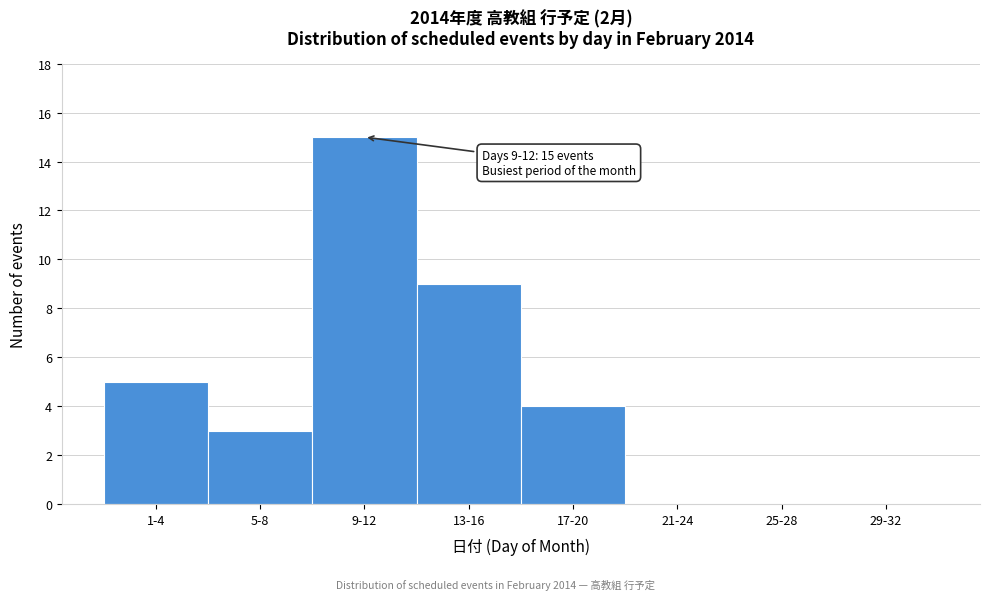

Reading left to right, what are all the values shown in this chart?

1-4=5	5-8=3	9-12=15	13-16=9	17-20=4	21-24=0	25-28=0	29-32=0